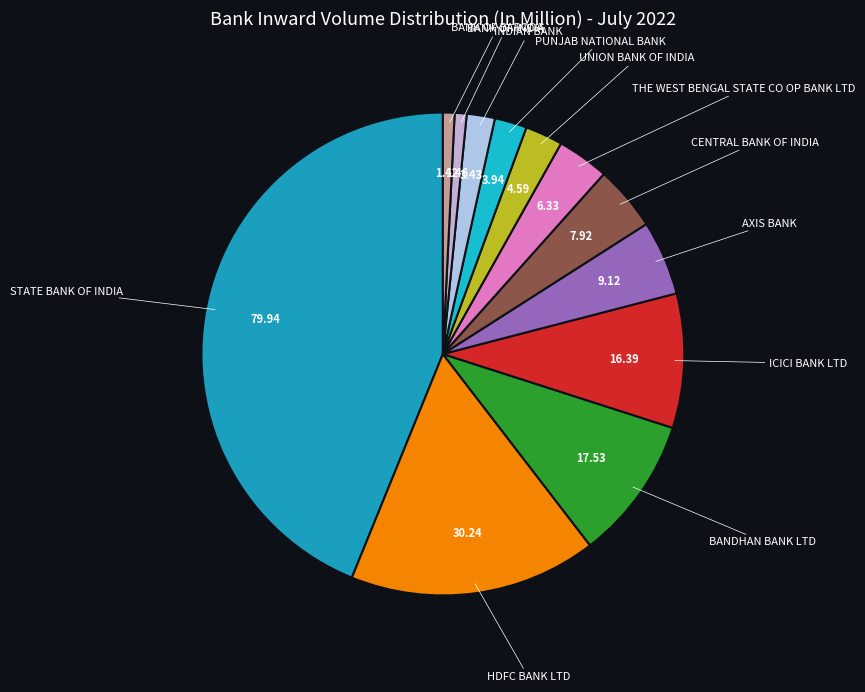

How many segments does this pie chart have?

12